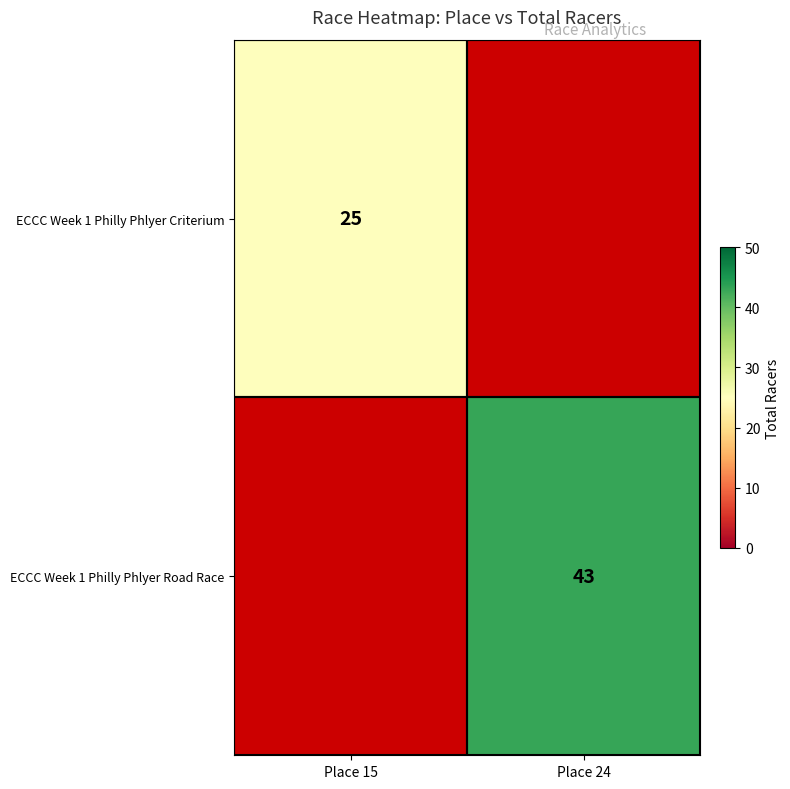

Is it true that ECCC Week 1 Philly Phlyer Road Race equals 12 at Place 24?

False